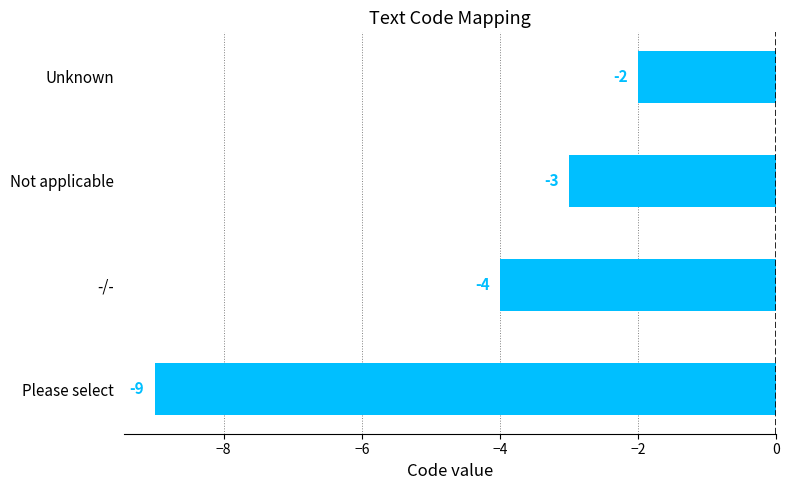

How many values are between -4 and -2?

3